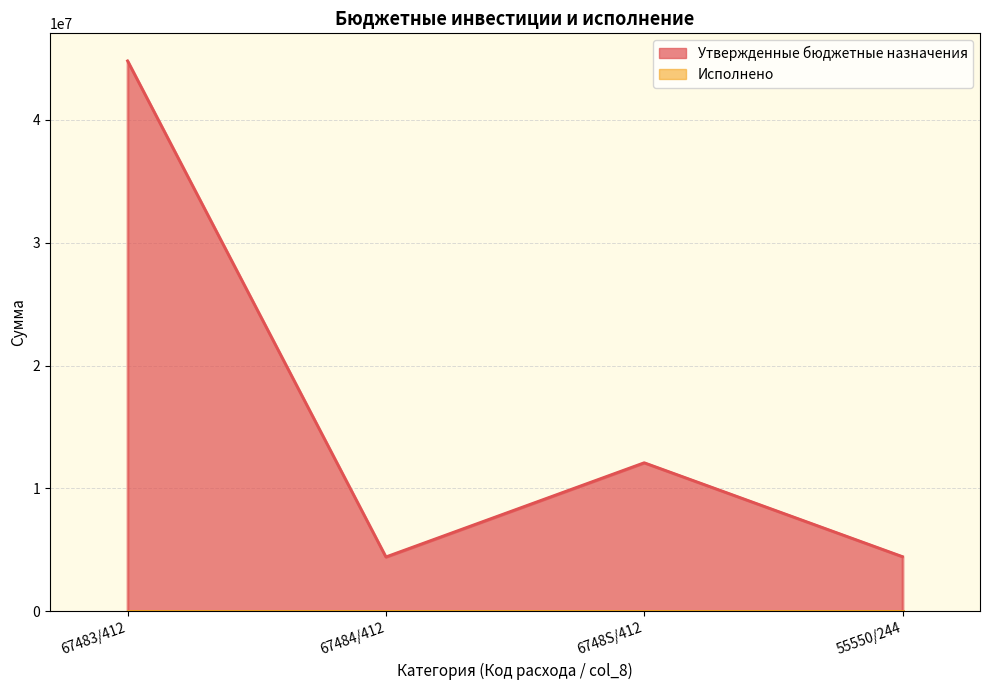

List the labels in order of value, smallest first.

67484/412, 55550/244, 6748S/412, 67483/412